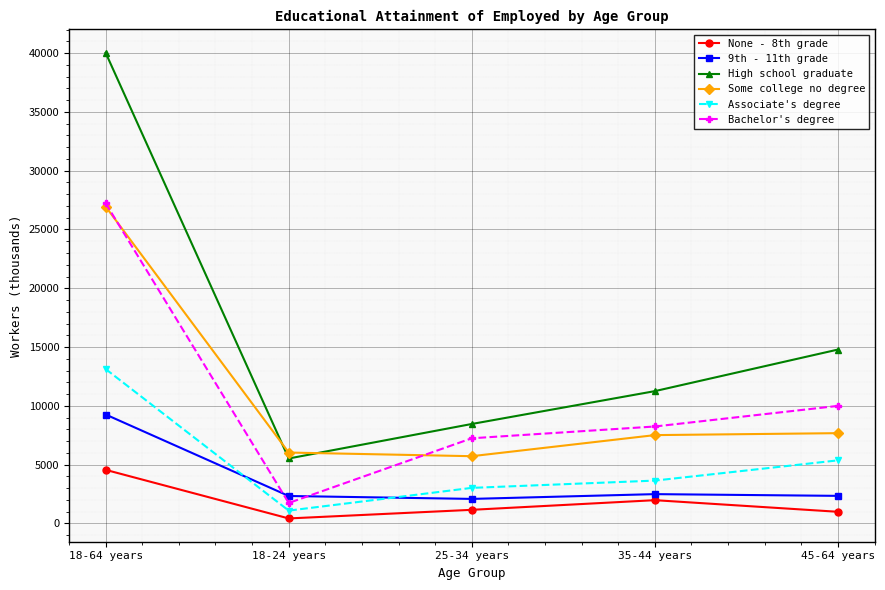

What is the difference between the highest and lowest values at 45-64 years?

13796